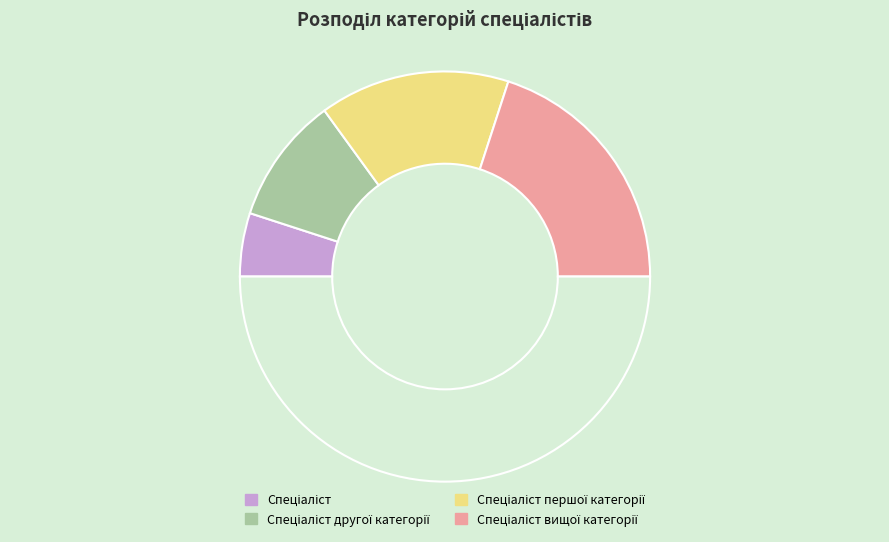

Count the number of slices in the pie.

5